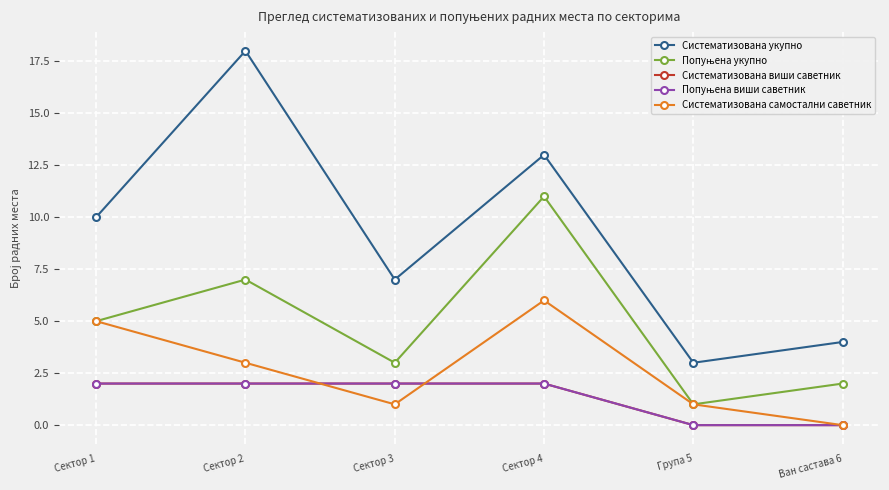

Does the chart have visible grid lines?

Yes